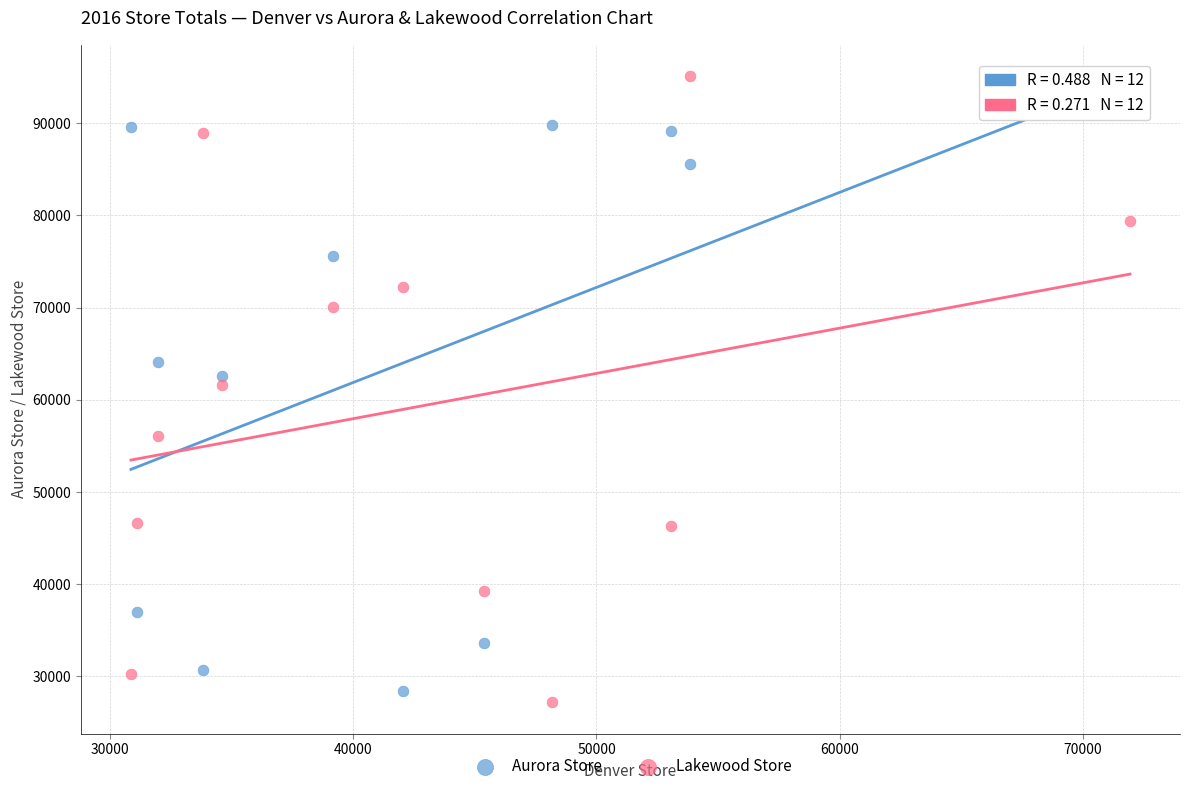

Which series has the largest Y range (max minus min)?

Lakewood Store